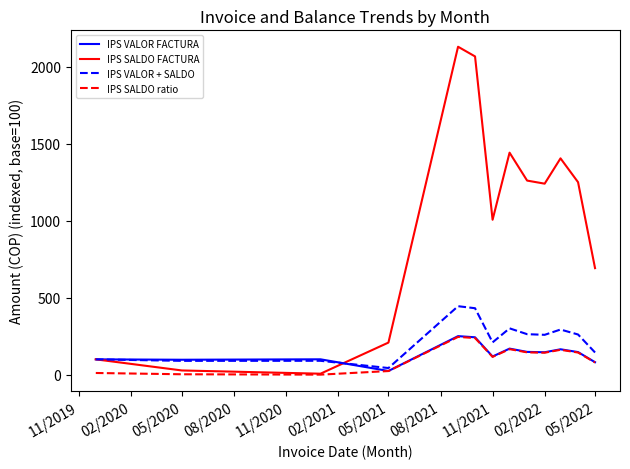

Which series has the largest range (max minus min)?

IPS SALDO FACTURA